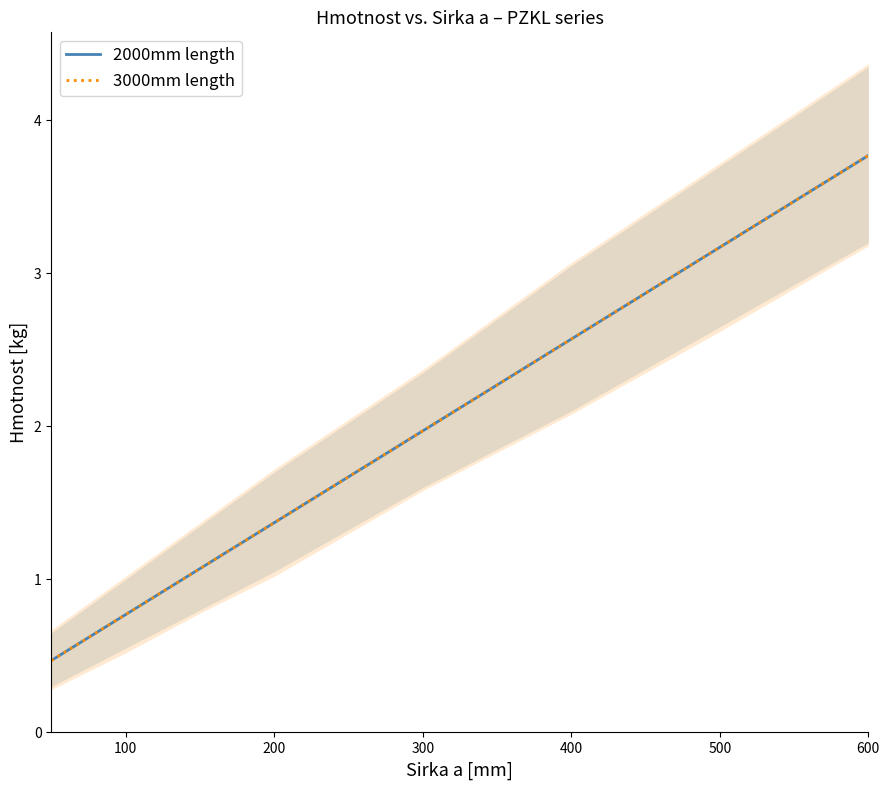

At 200, list the series in order from smallest to largest.

2000mm length, 3000mm length